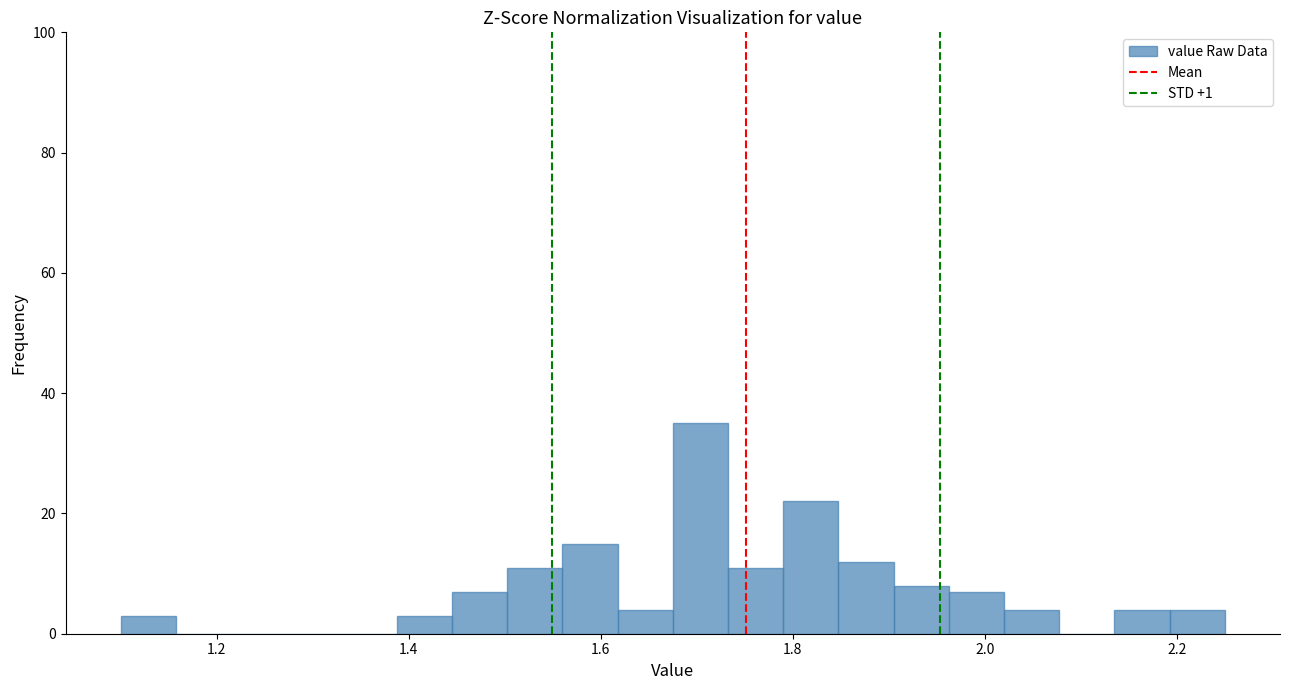

Read against the x-axis, roughly where is the centre of the tallest bar?

1.70